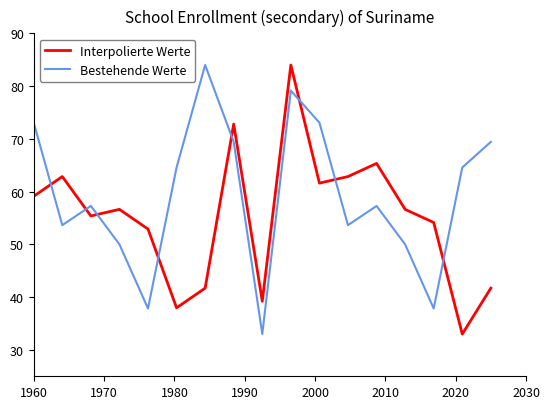

How many interior local valleys does the Bestehende Werte series have?

5